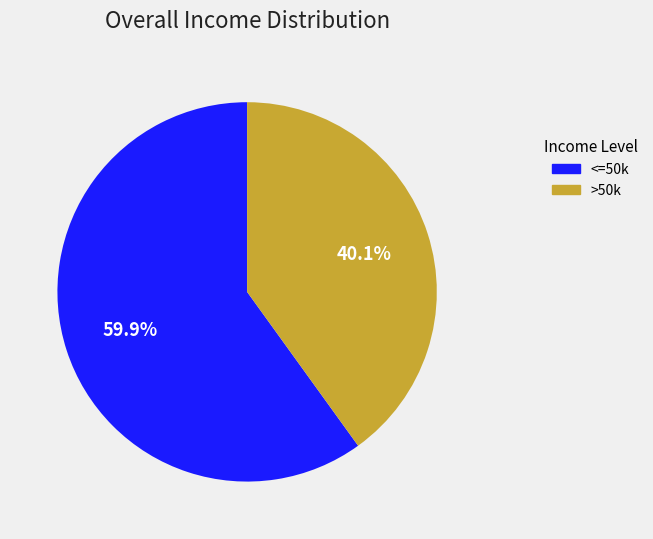

Is there any slice that represents more than half of the pie?

Yes